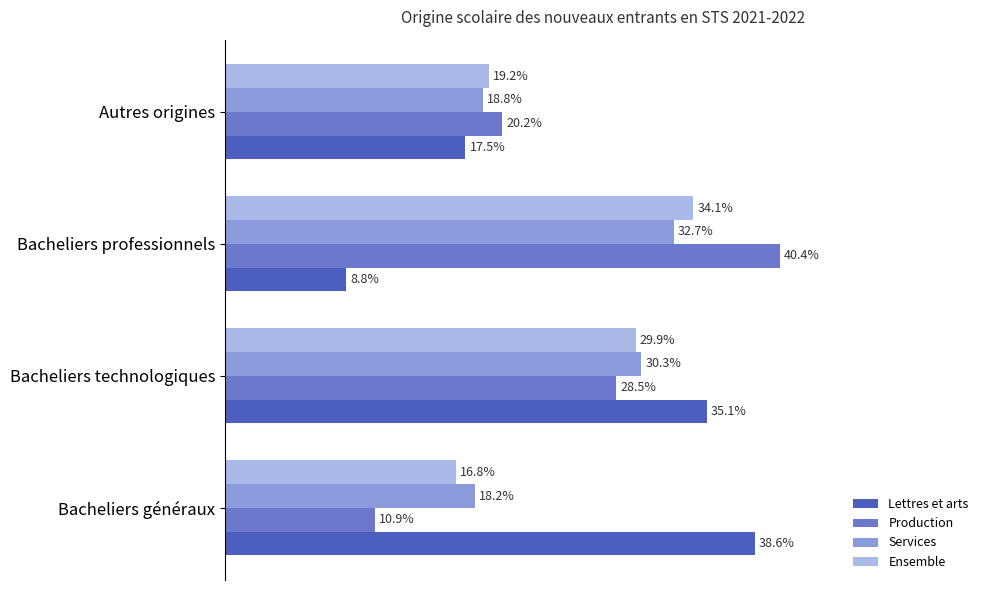

Is the value of Lettres et arts at Bacheliers généraux greater than the value of Ensemble at Bacheliers professionnels?

Yes